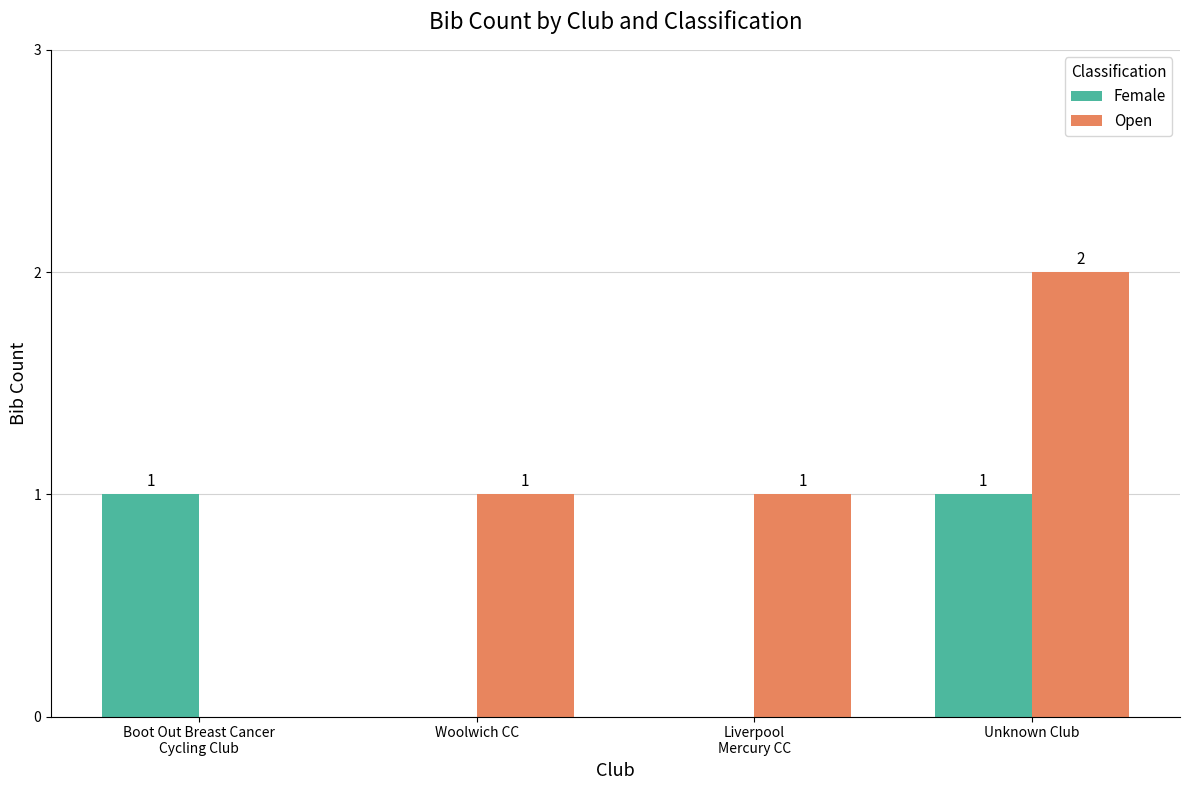

Are the bars horizontal?

No